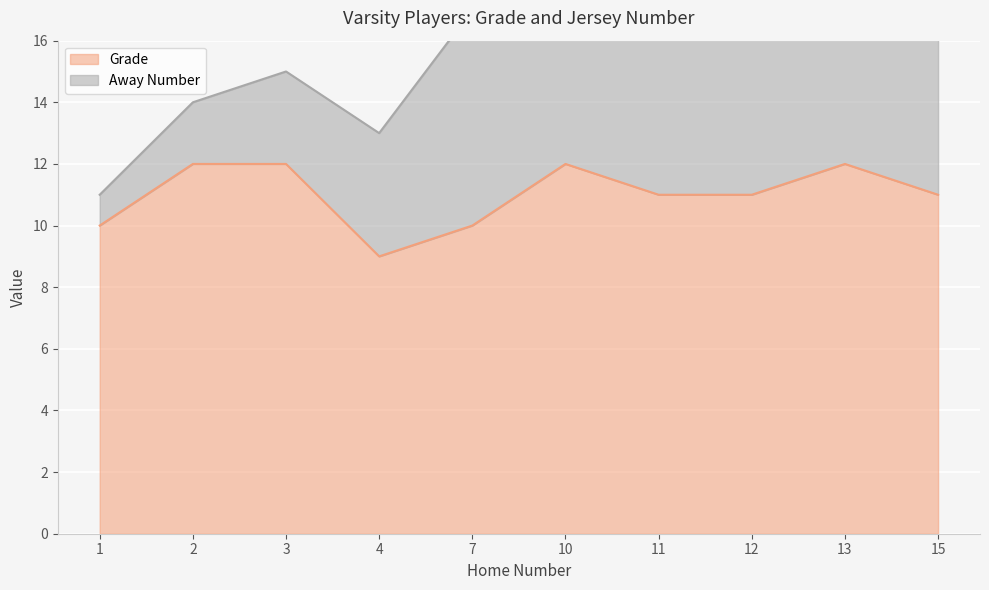

What is the sum of the Grade values at 7 and 11?

21